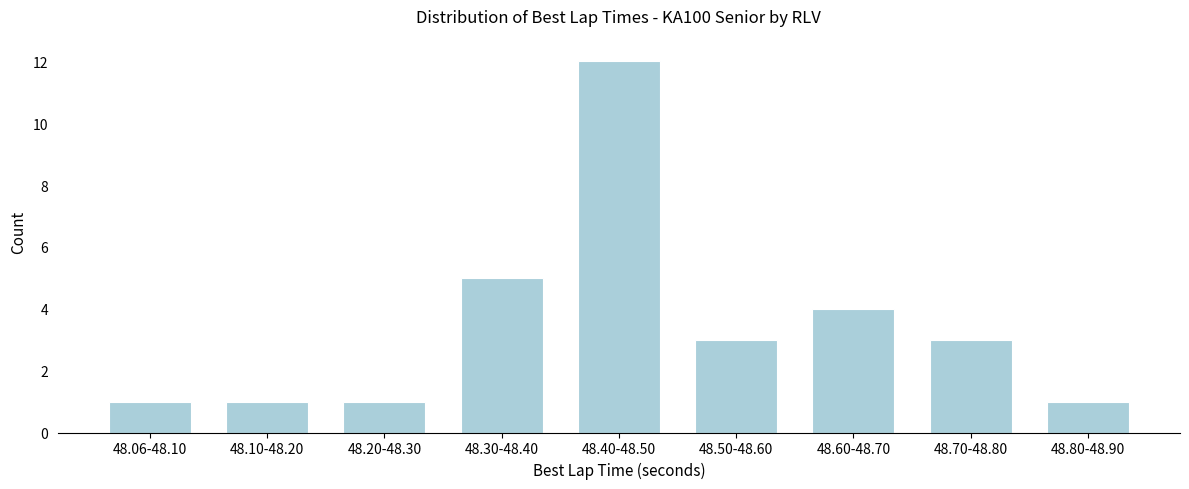

Reading left to right, list all the values displayed in this chart.

1	1	1	5	12	3	4	3	1